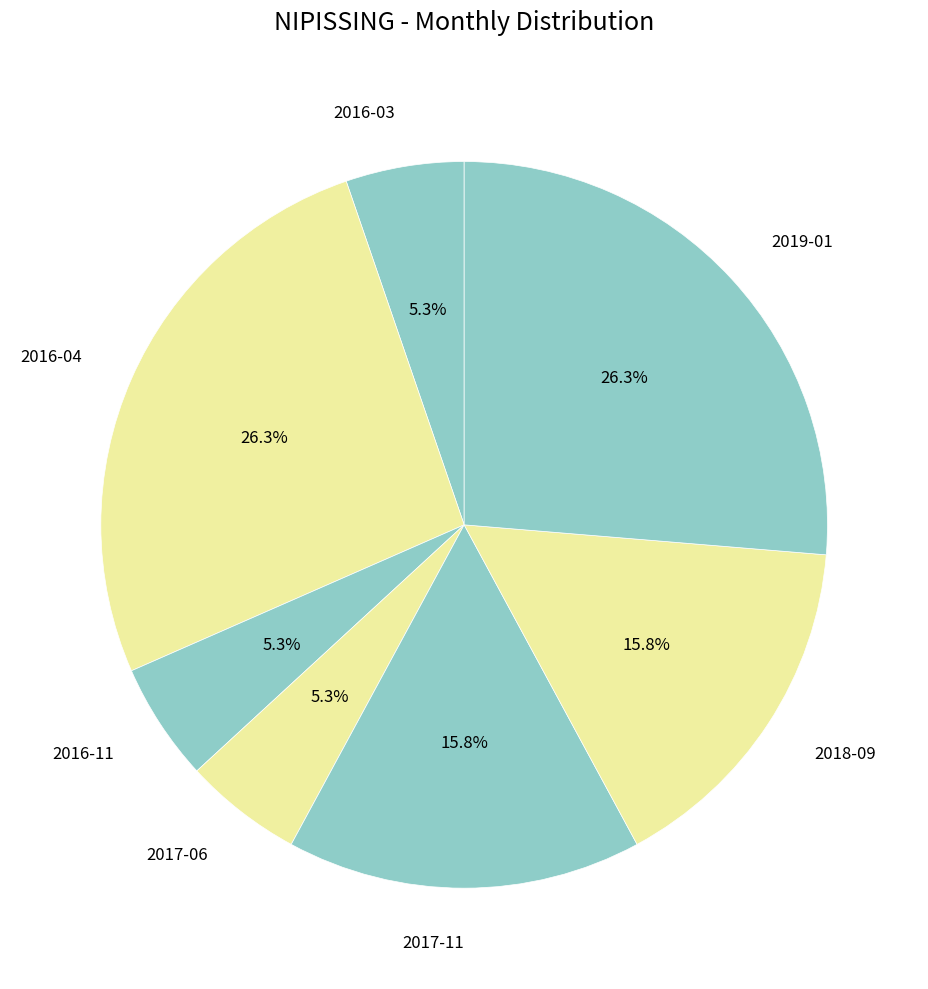

True or false: 2016-11 accounts for 14% of the total.

False